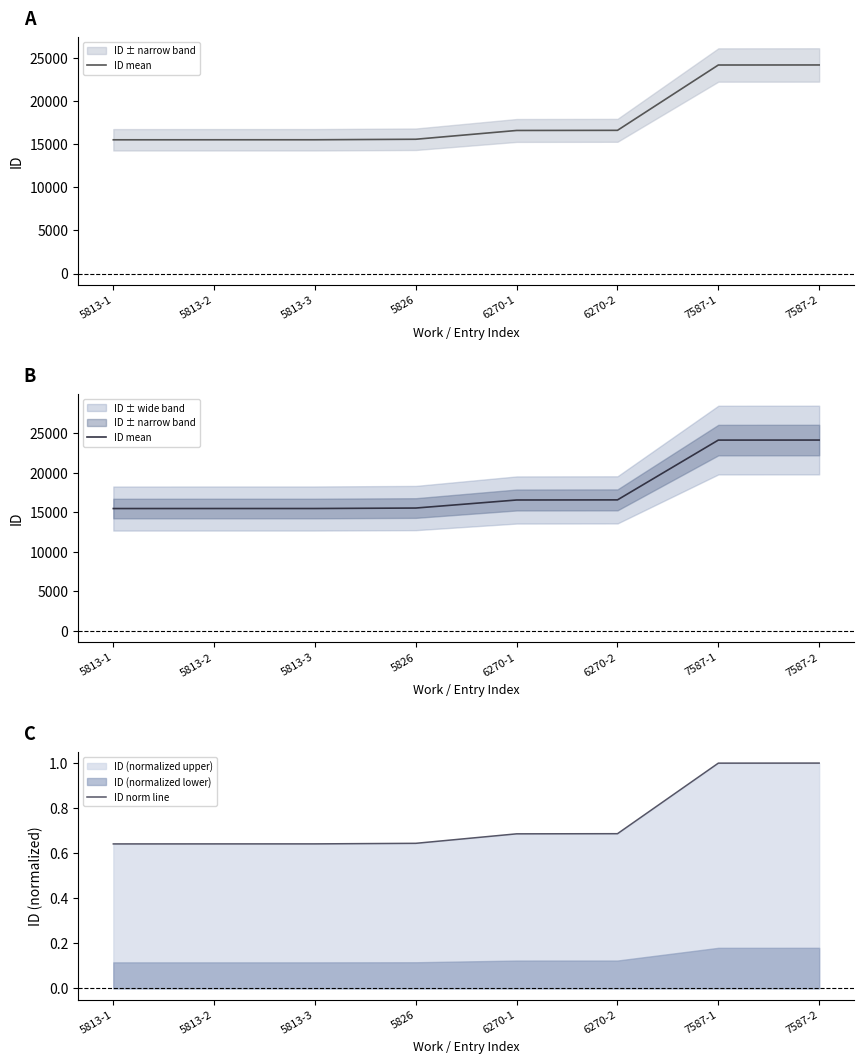

List the series in order of their peak value, highest first.

ID mean, ID norm line